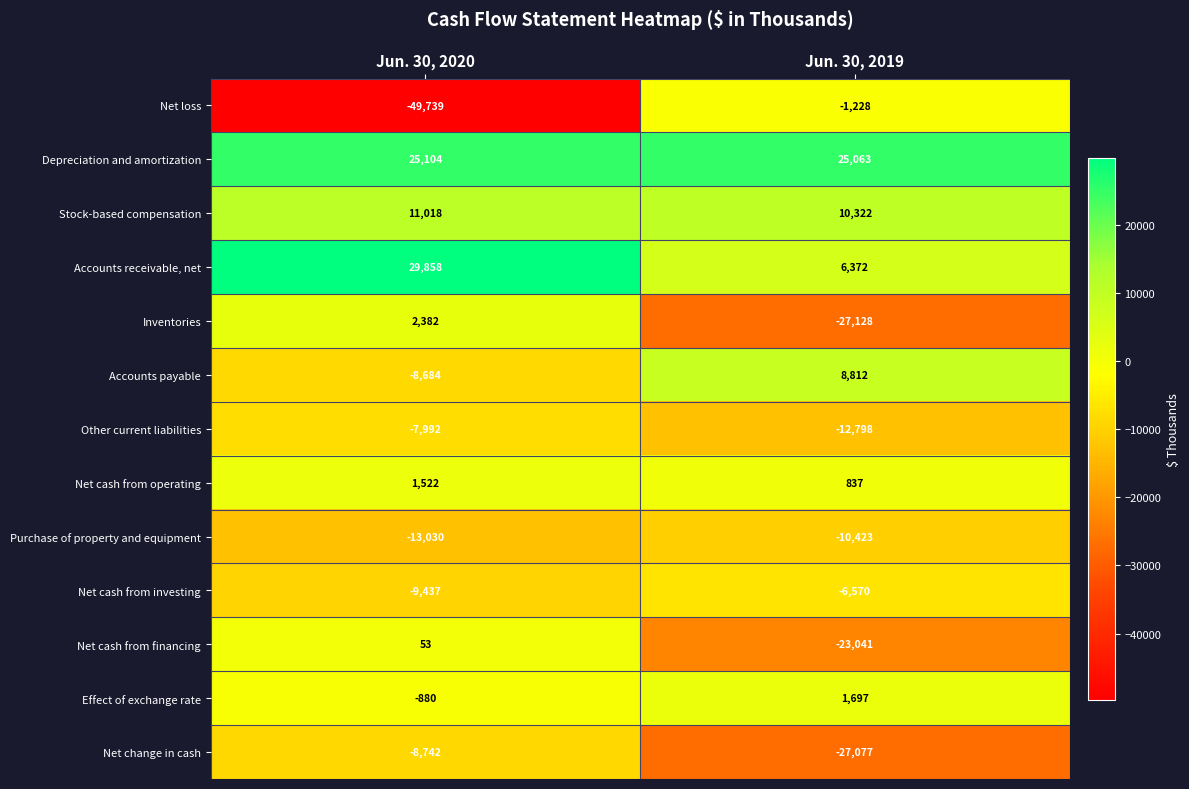

Read the Depreciation and amortization value at Jun. 30, 2020, to the nearest 5.

25105